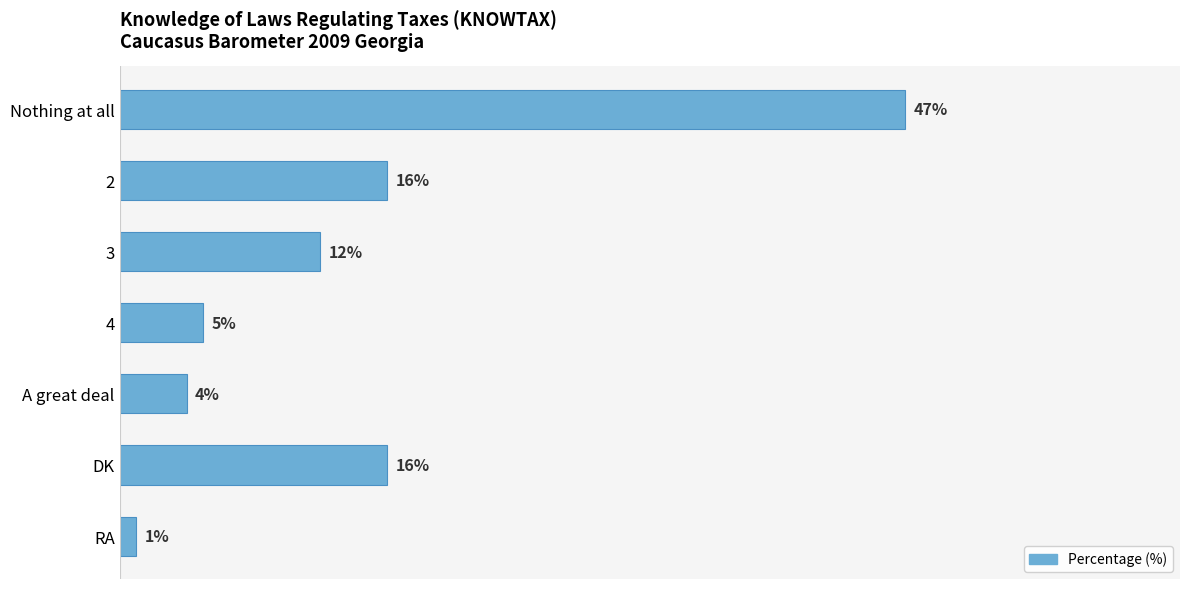

Between Nothing at all and 3, which is larger?

Nothing at all